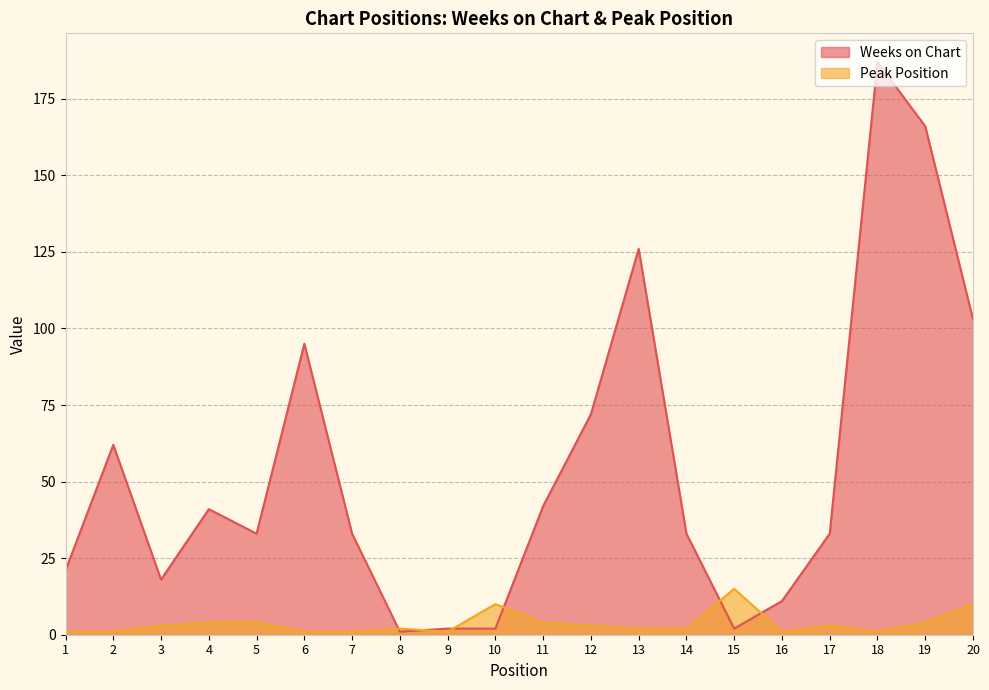

What is the value of the Weeks on Chart point at the 12th from the left?

72